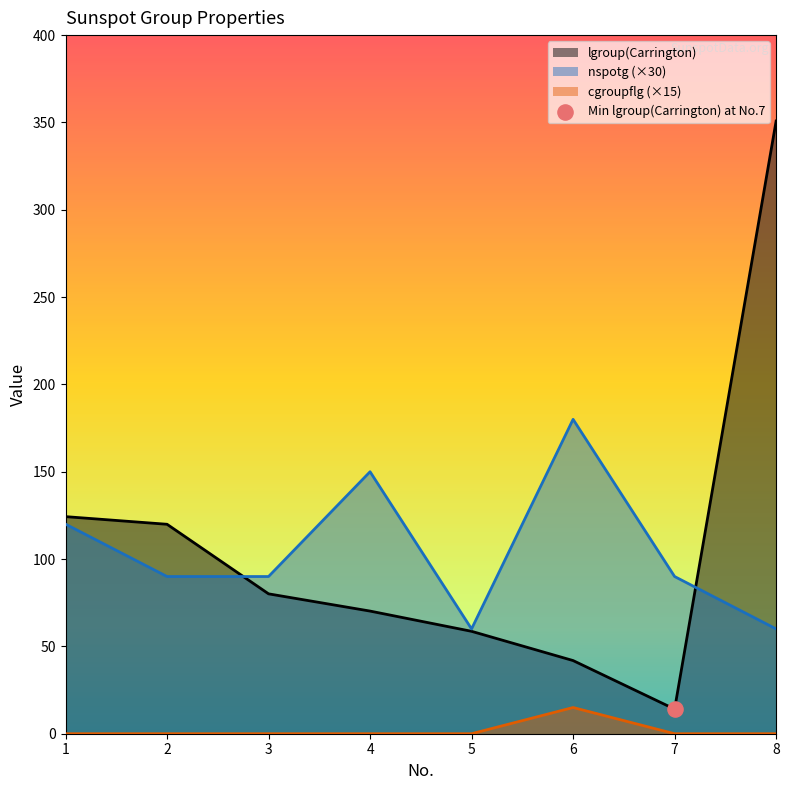

Which series has the largest total across all categories?

lgroup(Carrington)